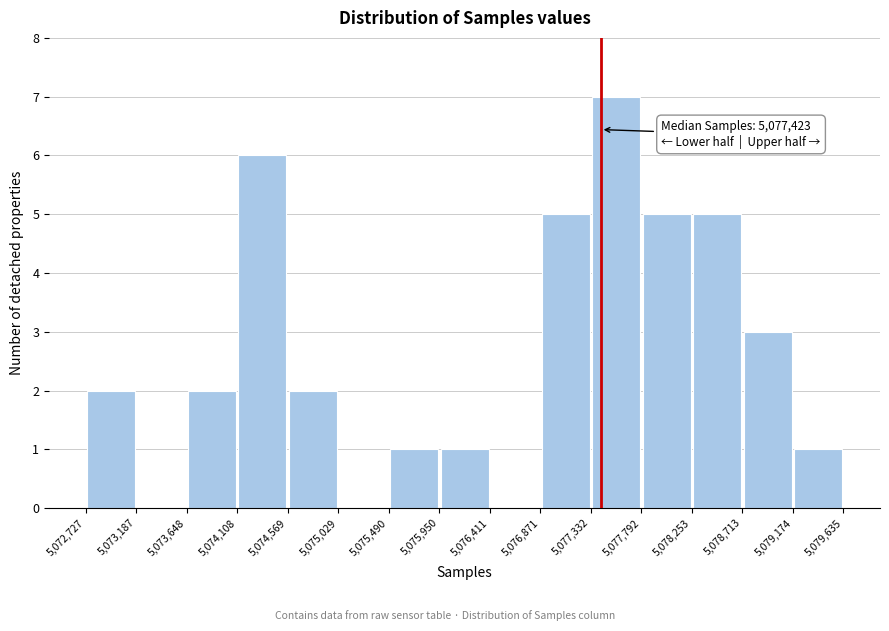

Which range on the x-axis has the tallest bar?

5,077,332 to 5,077,792